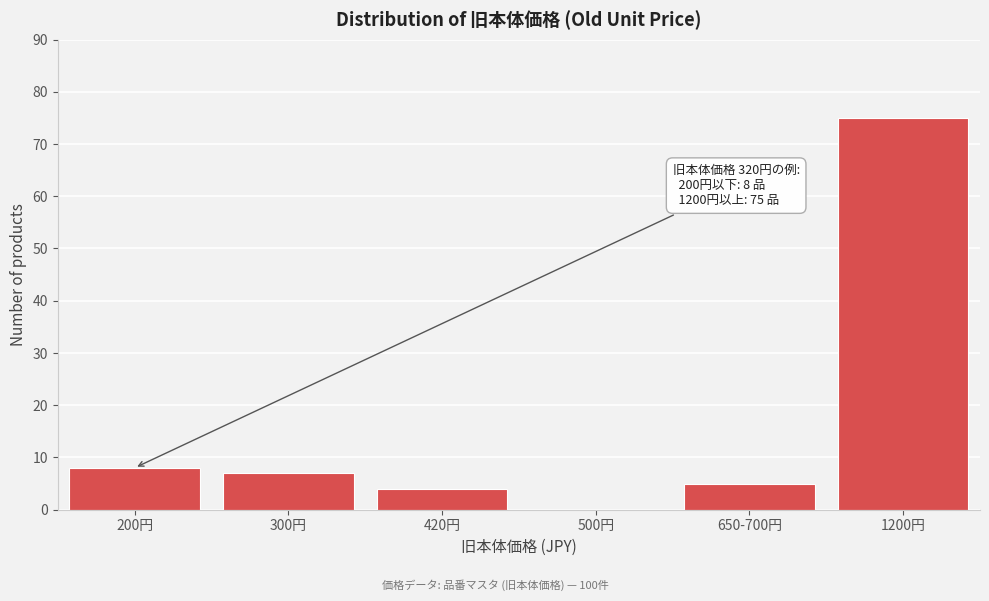

Reading left to right, extract all data points from this chart.

200円=8	300円=7	420円=4	500円=0	650-700円=5	1200円=75